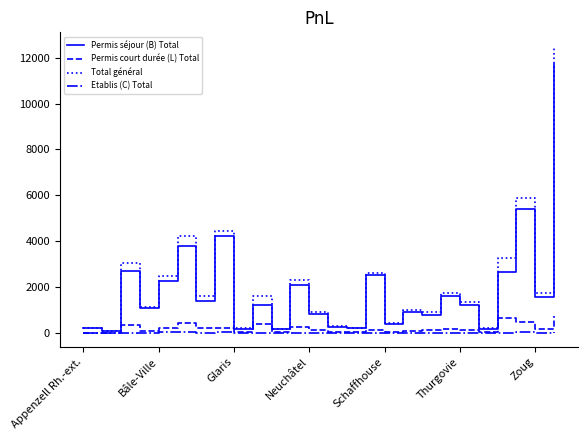

In Permis court durée (L) Total, how many points are lower than both neighbors (excluding endpoints)?

9